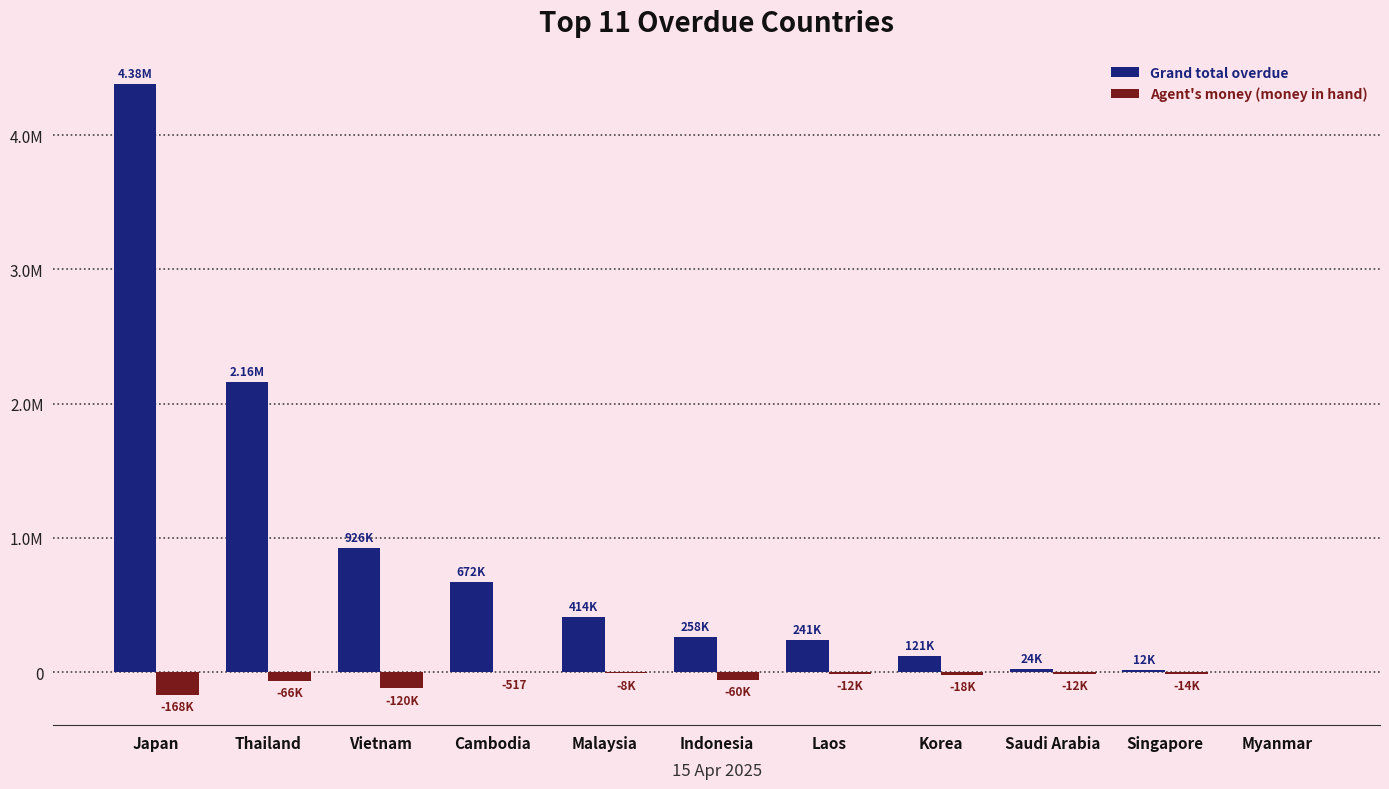

What are all the series names shown in the legend?

Grand total overdue, Agent's money (money in hand)